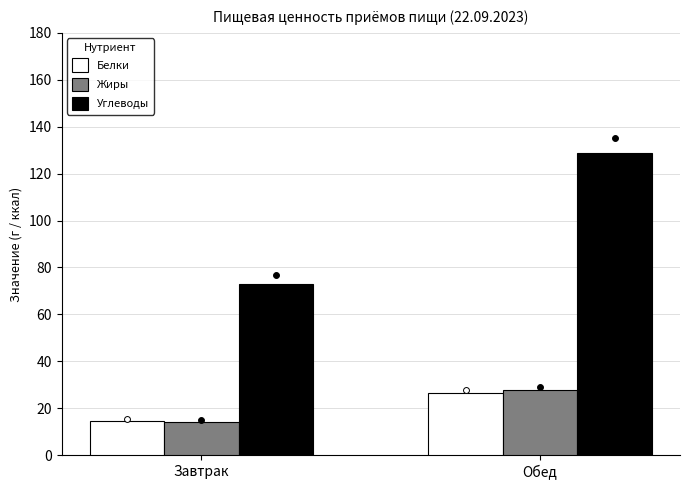

Is the value of Углеводы at Завтрак greater than the value of Белки at Обед?

Yes